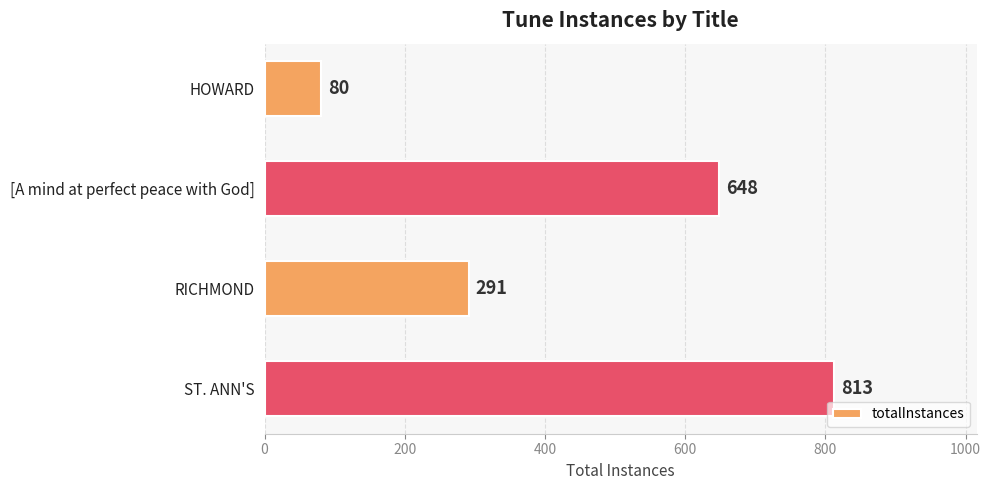

List the labels in order of value, smallest first.

HOWARD, RICHMOND, [A mind at perfect peace with God], ST. ANN'S